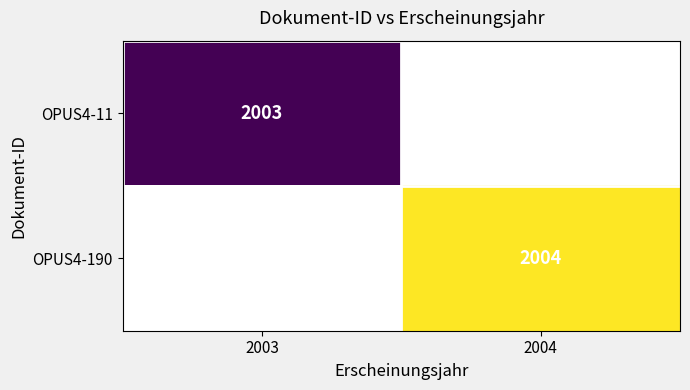

Which label corresponds to the smallest value in the chart?

2003